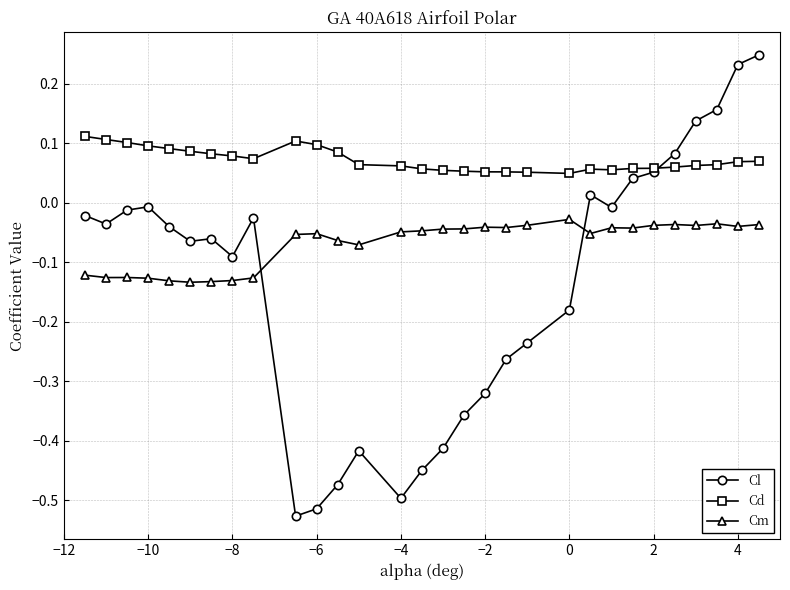

What is the difference between the maximum and minimum values in the Cl series?

0.8